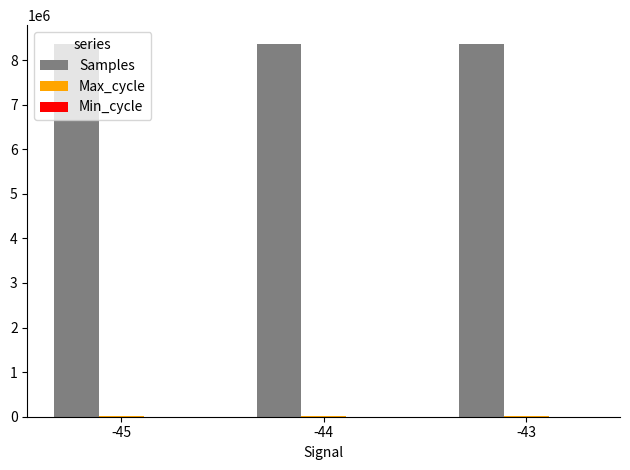

Are the bars horizontal?

No